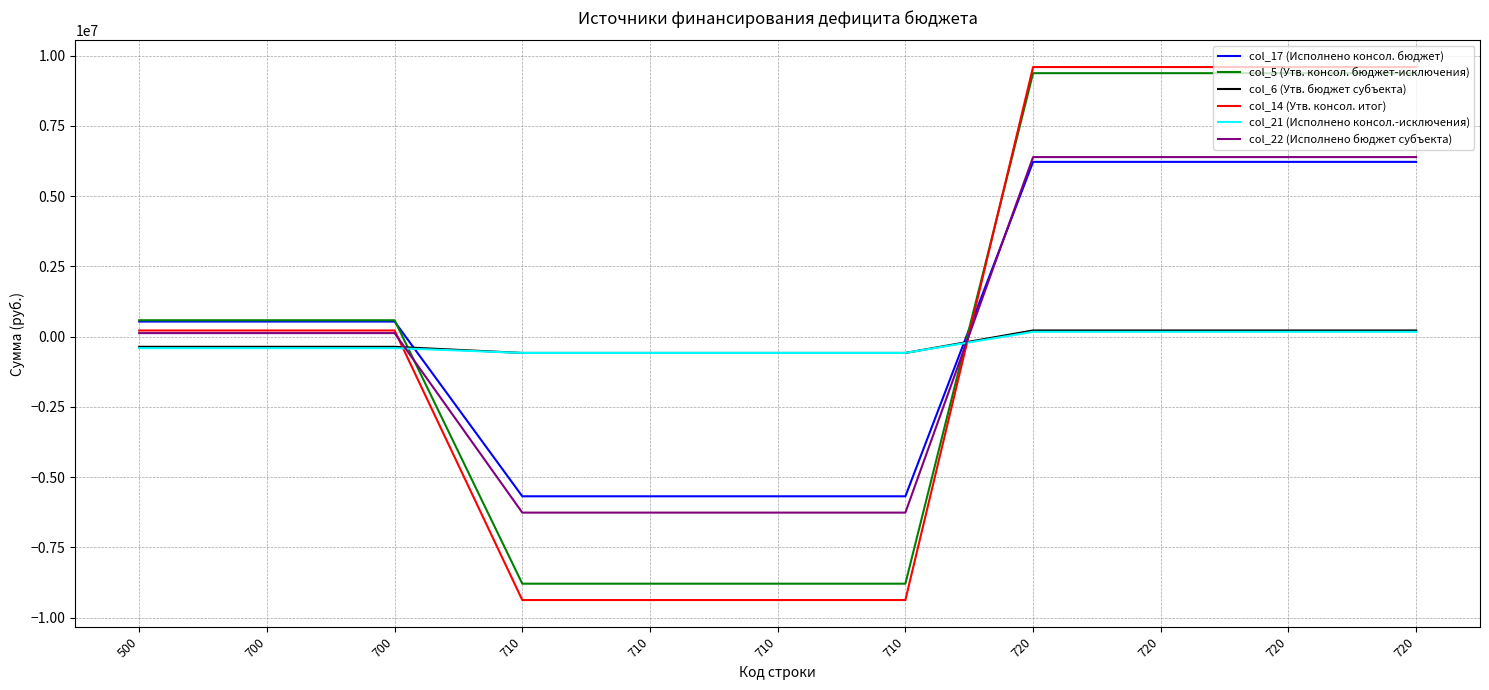

Between which two adjacent categories do col_6 (Утв. бюджет субъекта) and col_5 (Утв. консол. бюджет-исключения) first intersect?

700 and 710